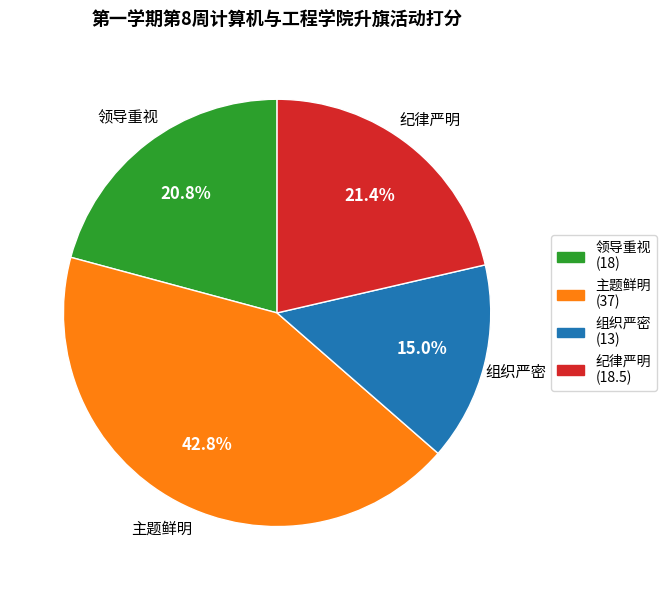

How many segments does this pie chart have?

4